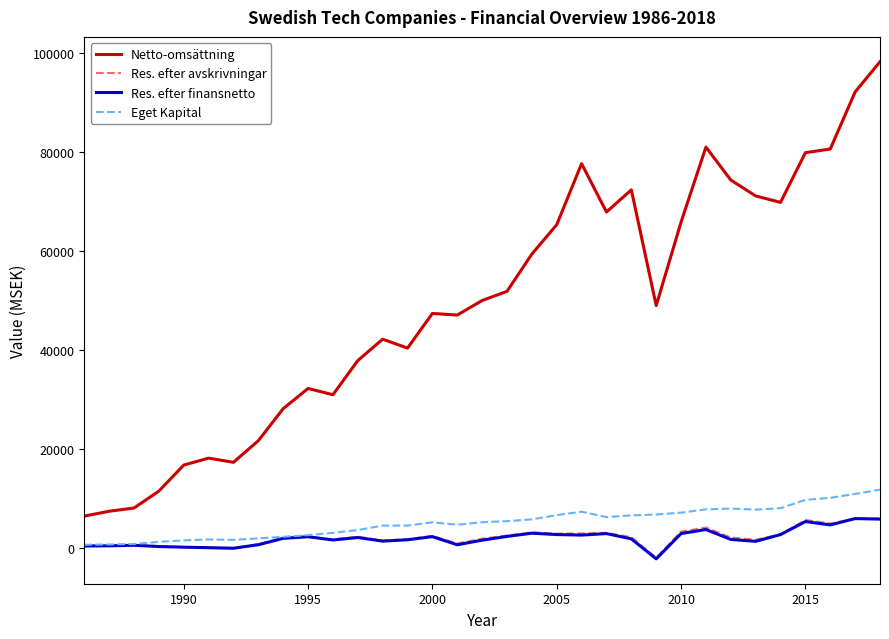

Which series has the largest total across all categories?

Netto-omsättning